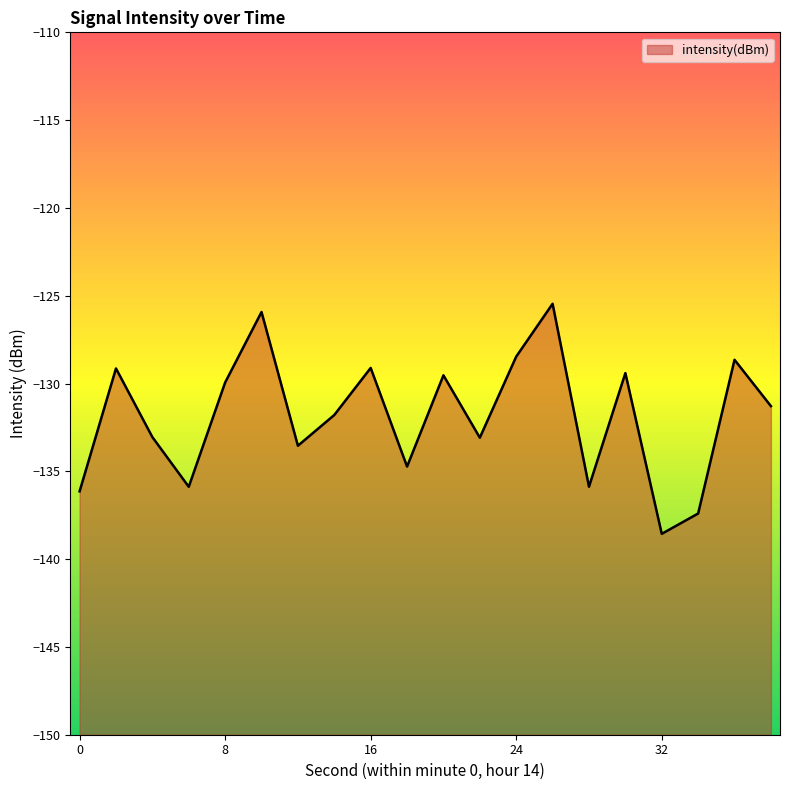

Which category has the lowest value across all series?

32